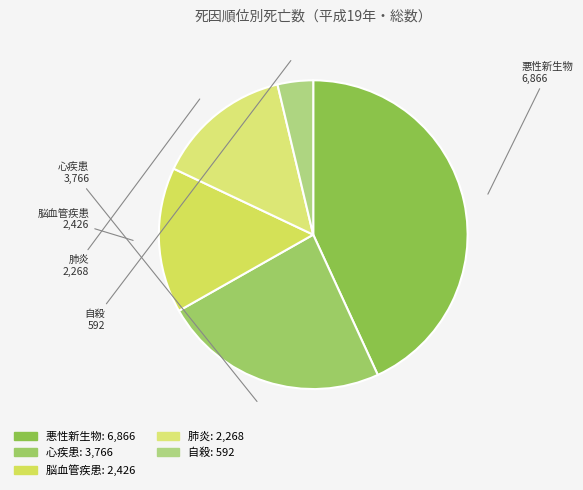

Approximately how many times larger is the value at 心疾患 compared to 肺炎?

1.7